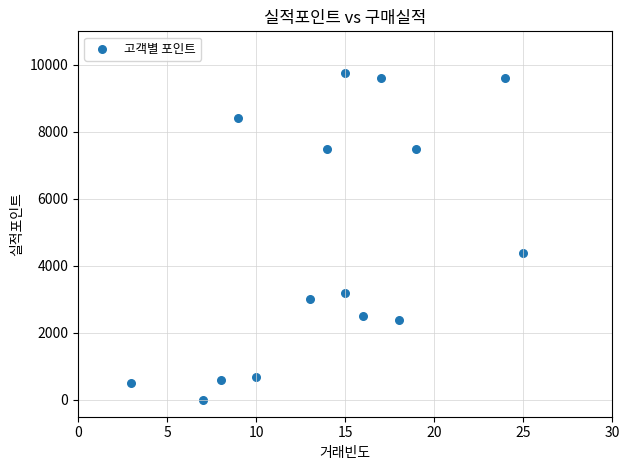

What Y value in the scatter plot is closest to 4875?

4400